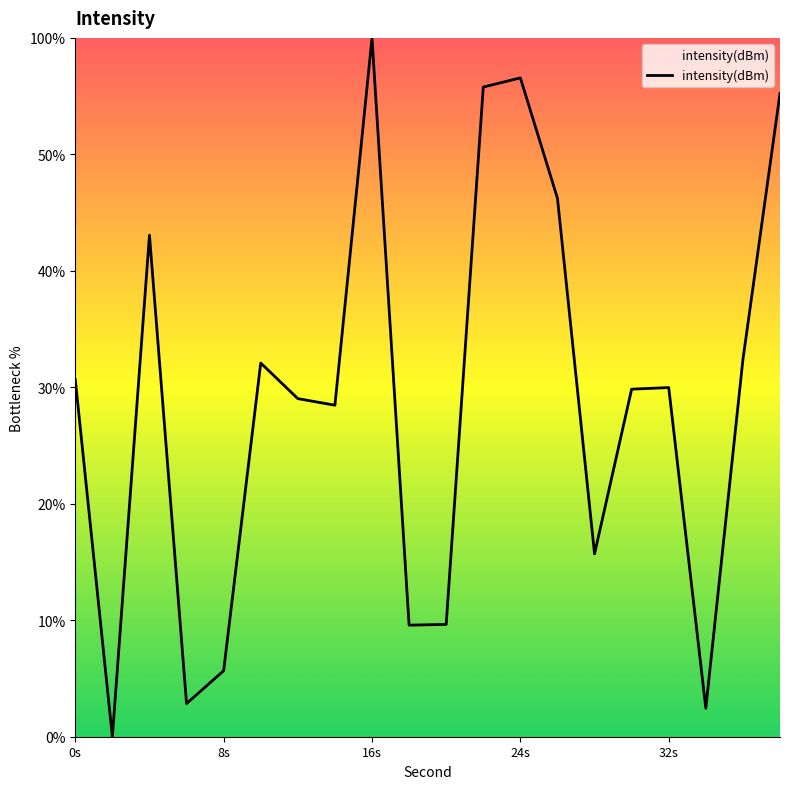

Does the chart have visible grid lines?

No